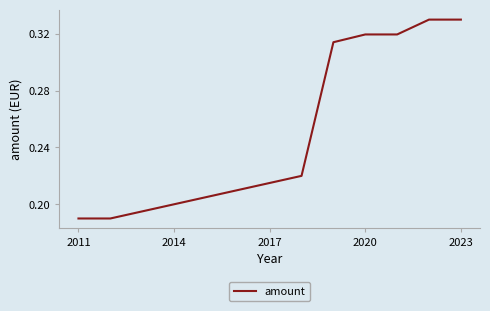

Count the values in the range 0 to 1.

8